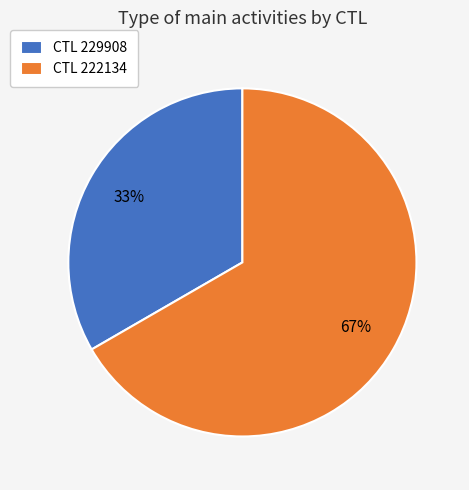

Is it true that CTL 222134 is 81% of the pie?

False